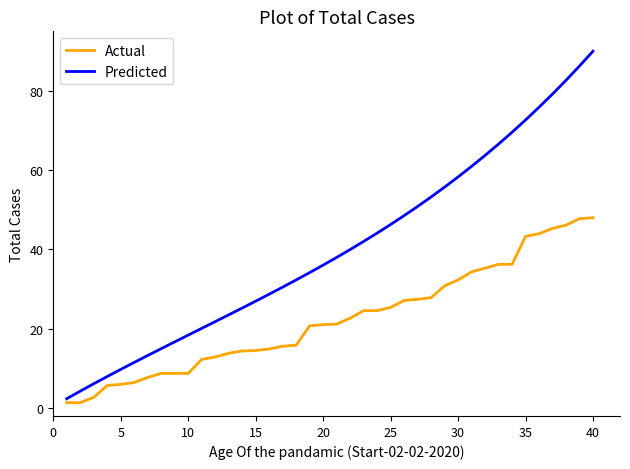

Which series has the largest total across all categories?

Predicted